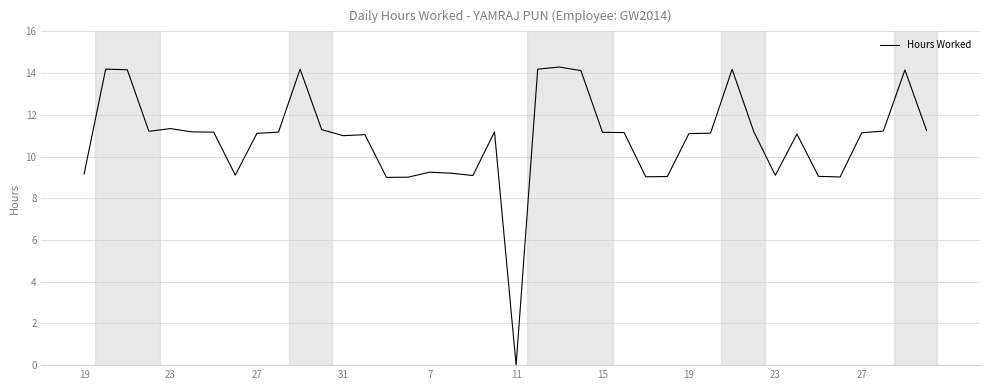

What is the difference between the maximum and minimum values?

14.3